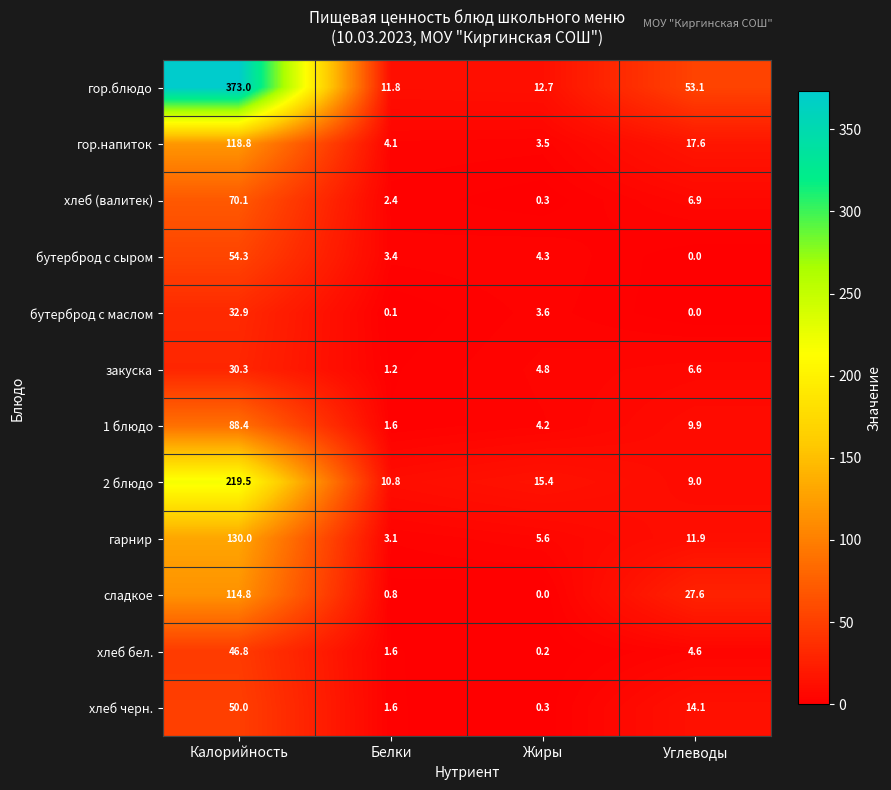

At how many categories does at least one series exceed 210?

1